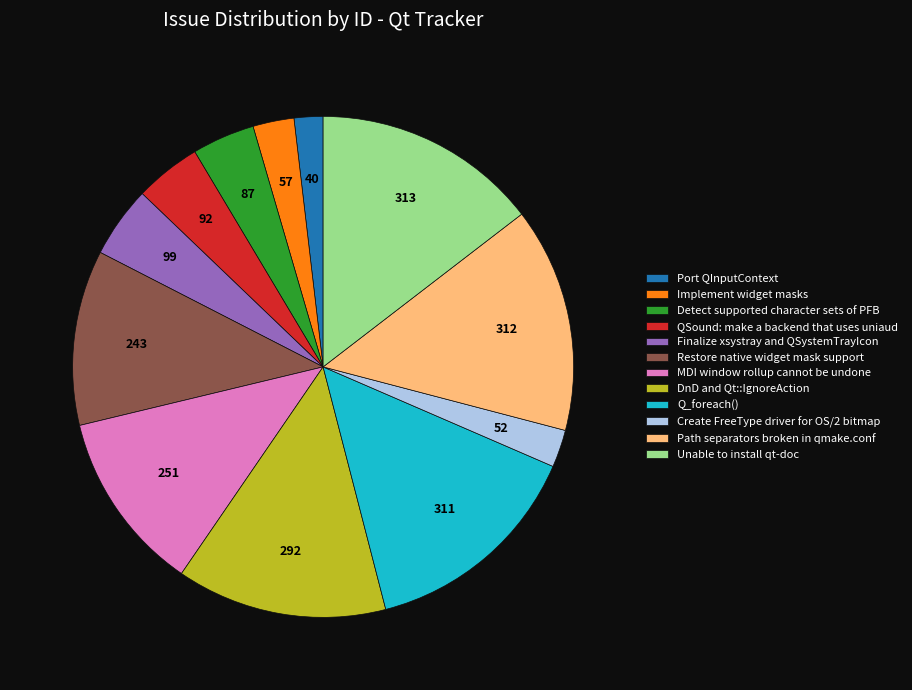

Which category has the smallest portion of the pie?

Port QInputContext